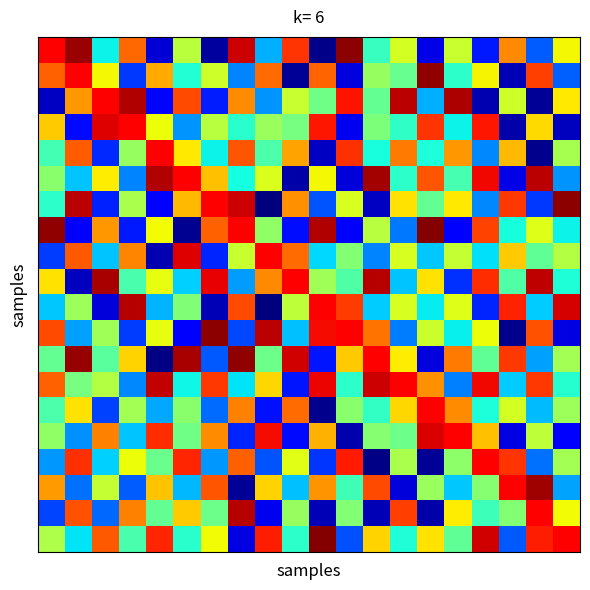

Which has a higher value, 18 or 19?

19